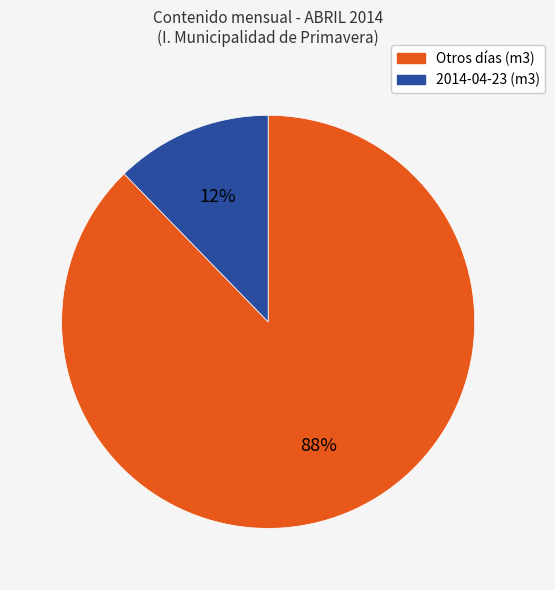

Is there any slice that represents more than half of the pie?

Yes